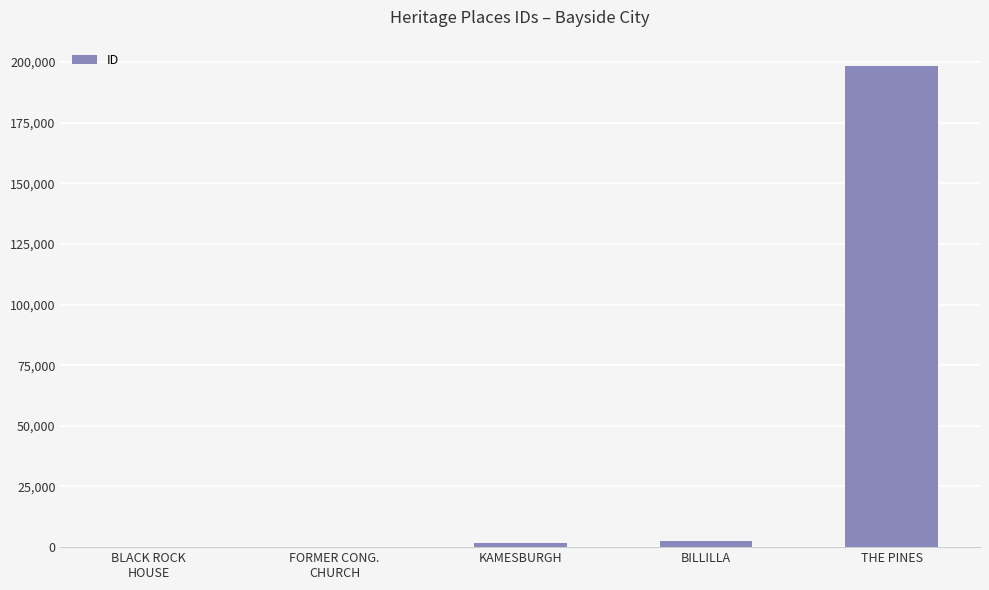

What is the change in value from FORMER CONG.
CHURCH to BILLILLA?

+2225